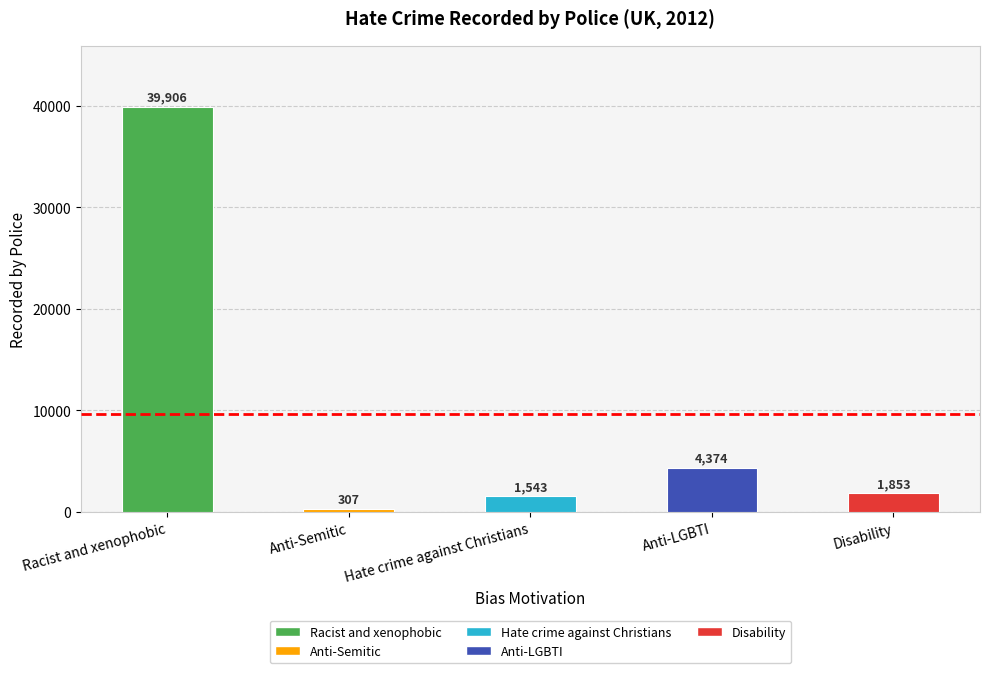

The value at Hate crime against Christians is 1543. True or false?

True